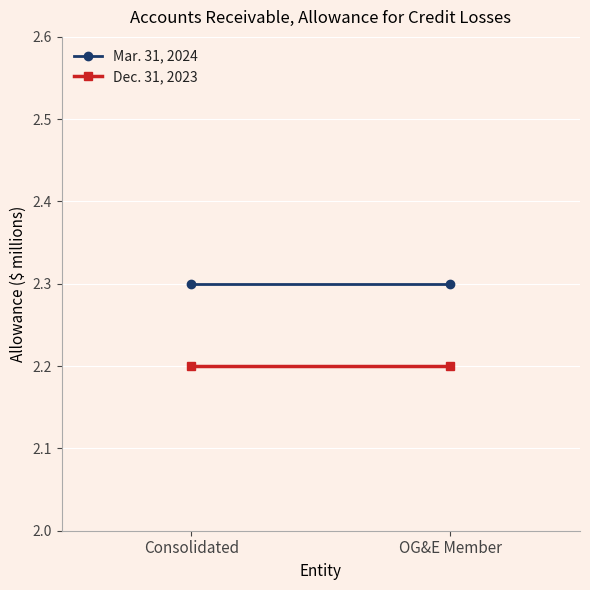

What position from the right is Consolidated?

2